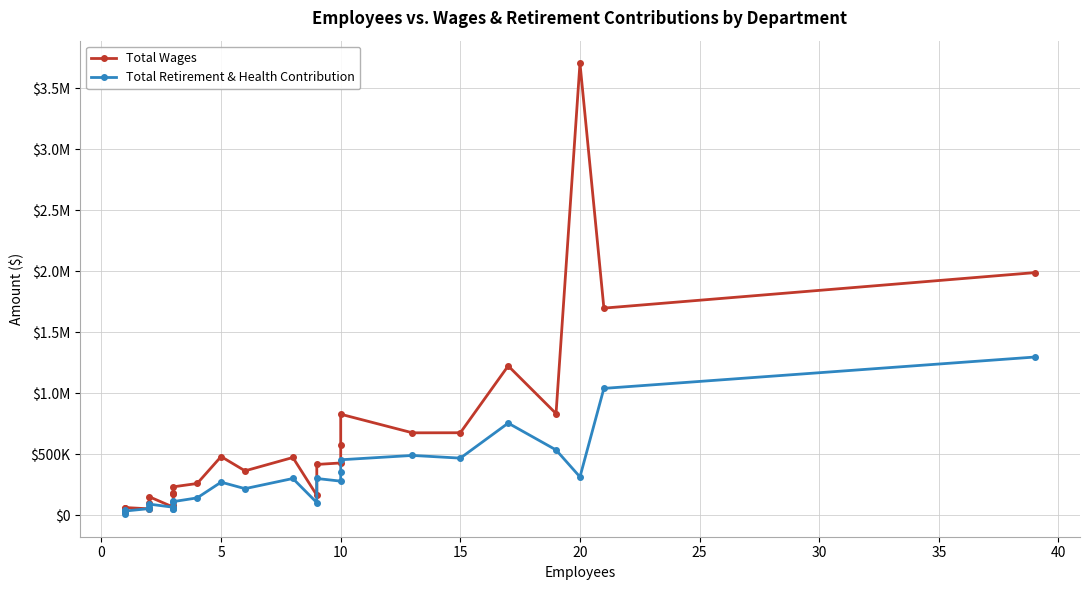

What is the difference between the second highest and minimum values in the Total Wages series?

1962377